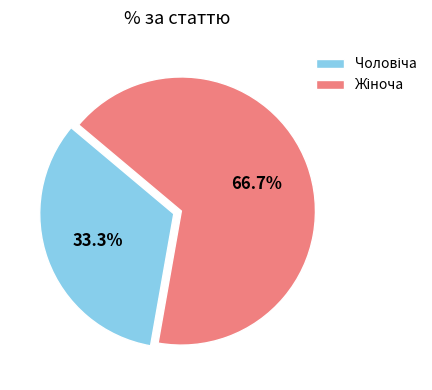

Count the number of slices in the pie.

2